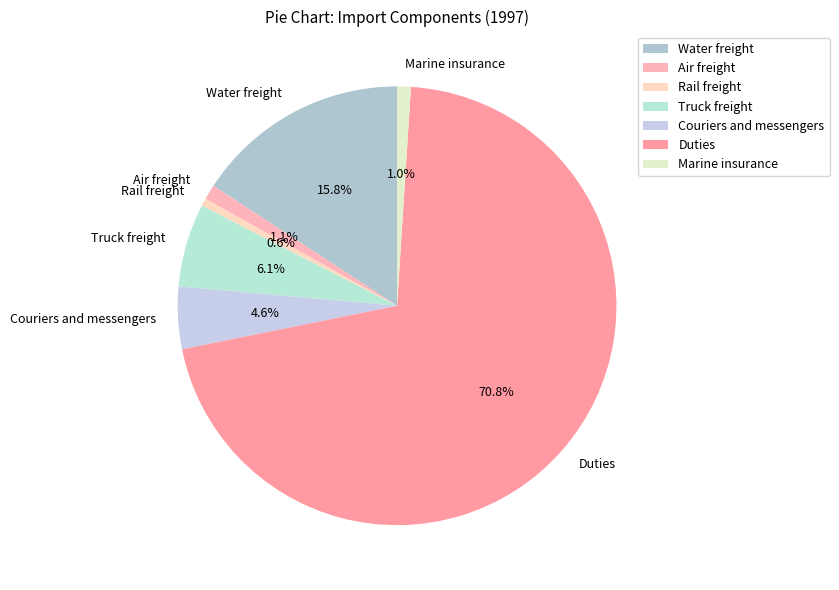

To the nearest percent, what is the average slice percentage?

14%